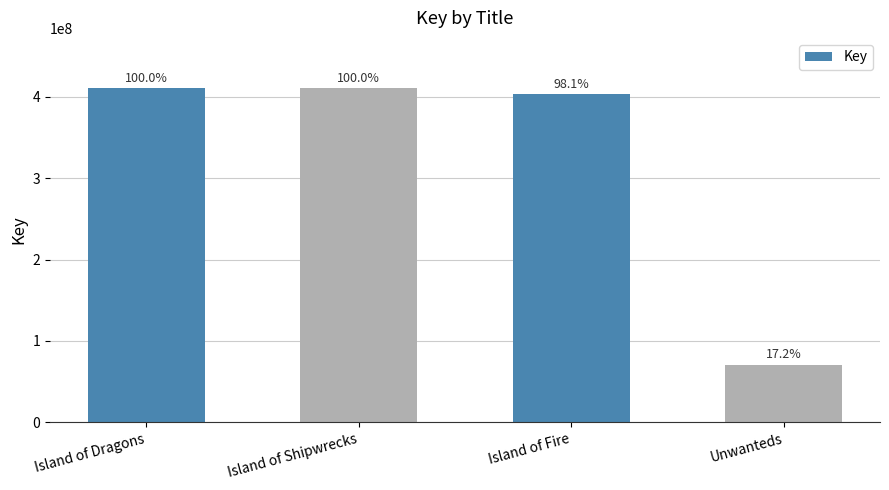

How many bars are there in total?

4